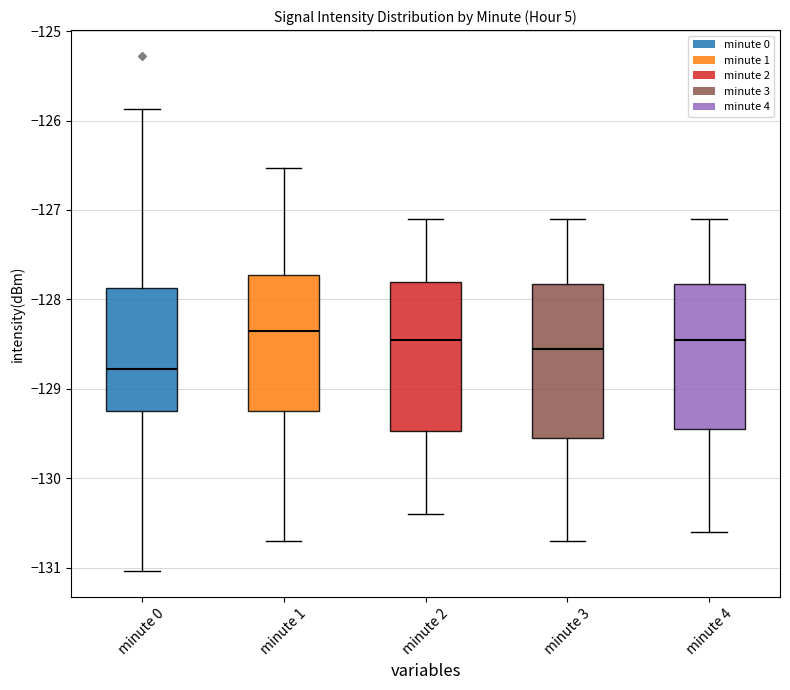

Reading left to right, read every box against the y-axis: the position of its median line, the range the box covers, and the ends of its whiskers. The values are not printed on the chart, so give them approximately, as read against the axis.

minute 0: median -128.8, box -129.2 to -127.9, whiskers -131.0 to -125.9
minute 1: median -128.3, box -129.2 to -127.7, whiskers -130.7 to -126.5
minute 2: median -128.4, box -129.5 to -127.8, whiskers -130.4 to -127.1
minute 3: median -128.5, box -129.5 to -127.8, whiskers -130.7 to -127.1
minute 4: median -128.4, box -129.4 to -127.8, whiskers -130.6 to -127.1